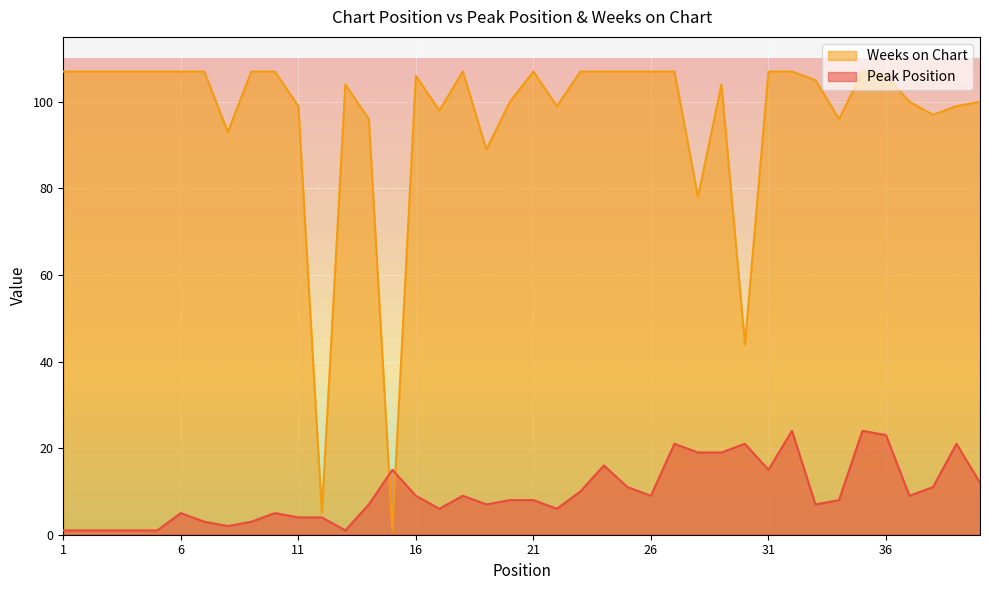

What is the difference between the second highest and second lowest values in the Peak Position series?

23